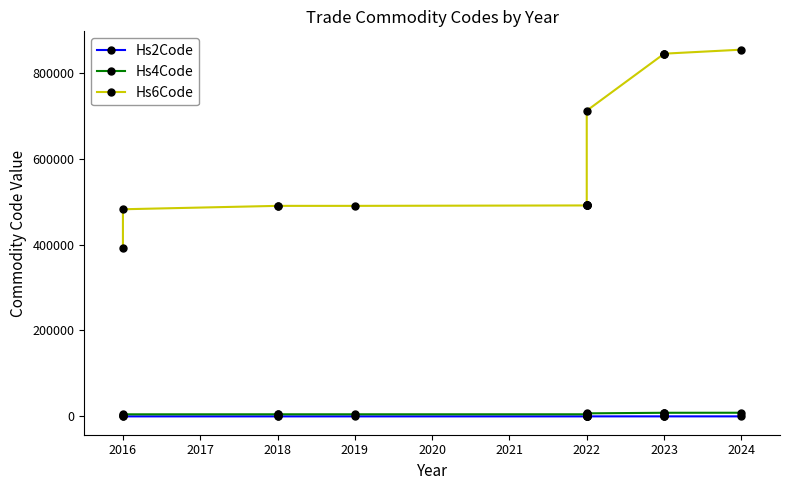

How many values in the Hs6Code series are below 491191?

7